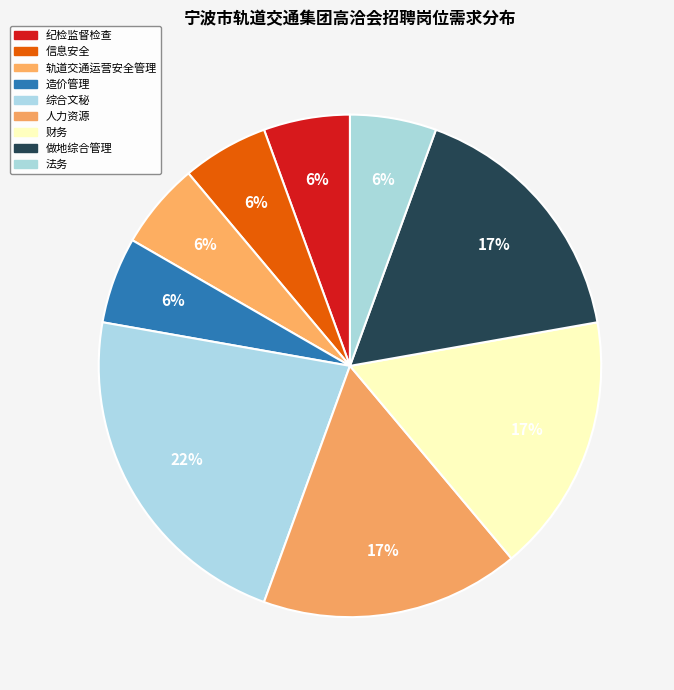

True or false: 轨道交通运营安全管理 accounts for 6% of the total.

True